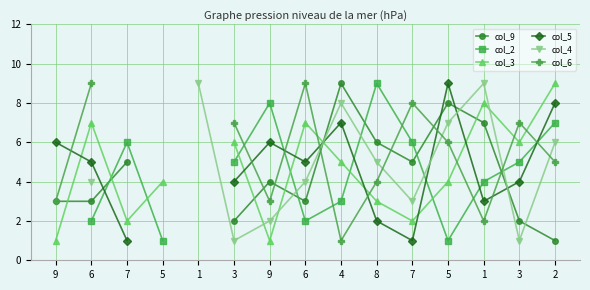

What is the maximum value shown in the chart?

9.0